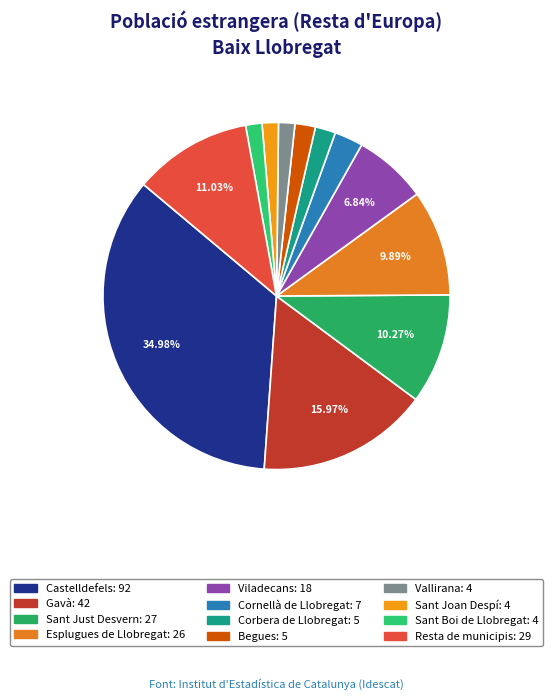

Rank the categories by value from lowest to highest.

Vallirana, Sant Joan Despí, Sant Boi de Llobregat, Corbera de Llobregat, Begues, Cornellà de Llobregat, Viladecans, Esplugues de Llobregat, Sant Just Desvern, Resta de municipis, Gavà, Castelldefels